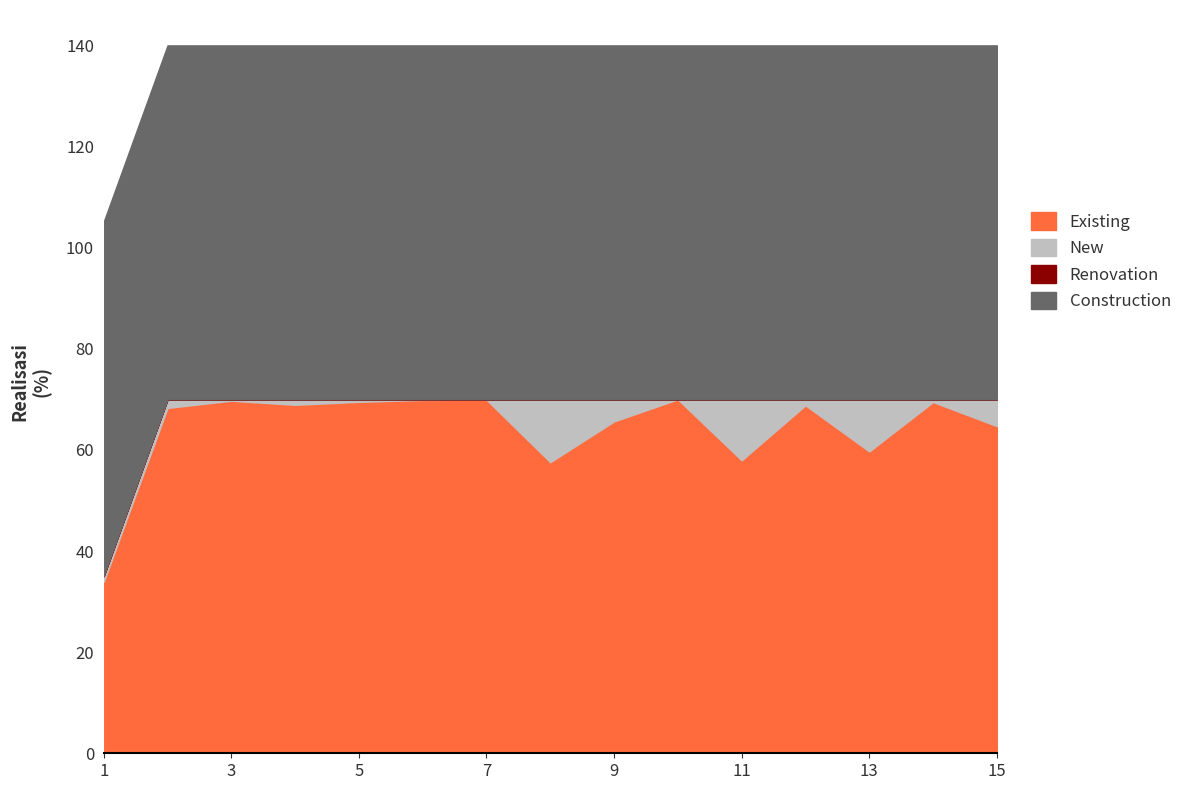

In Existing, how many points are lower than both neighbors (excluding endpoints)?

4